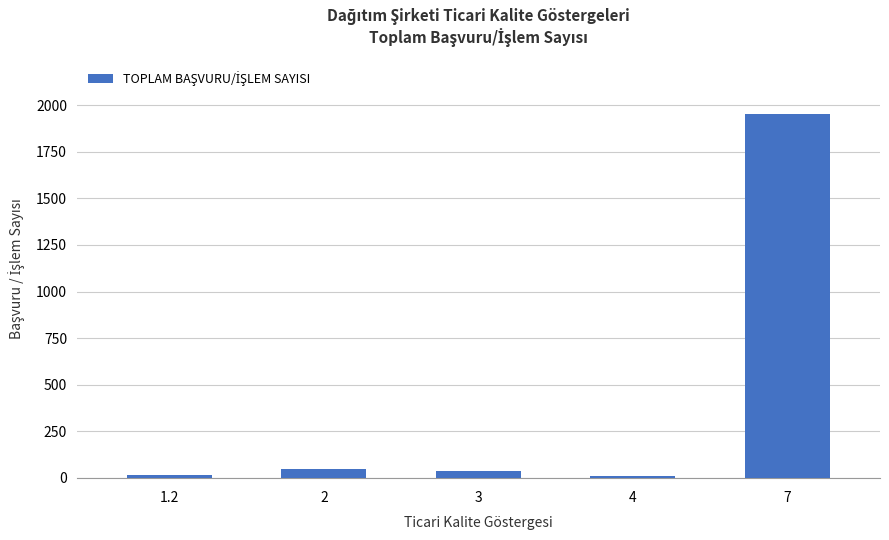

What is the change in value from 2 to 7?

+1906